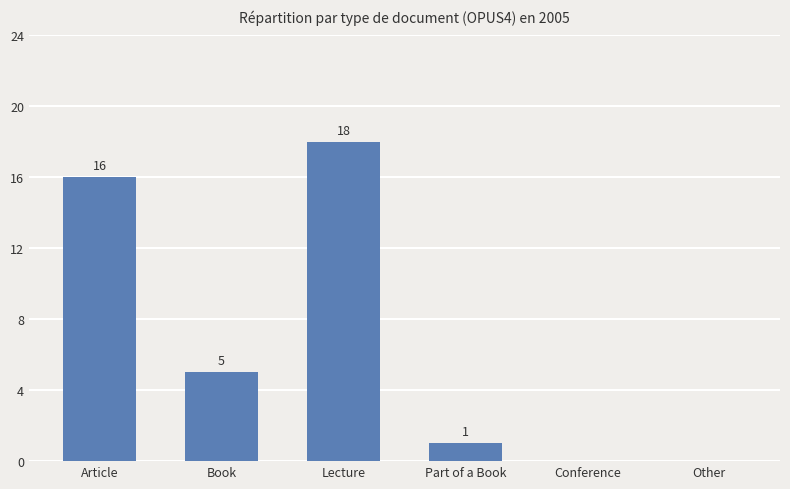

What is the maximum value shown in the chart?

18